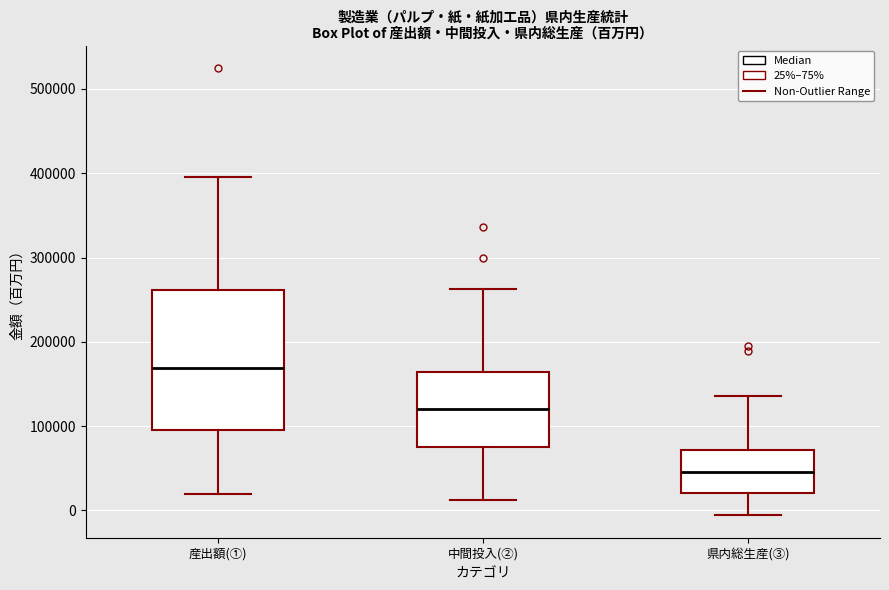

Which box is the tallest, from its lower edge to its upper edge?

産出額(①)